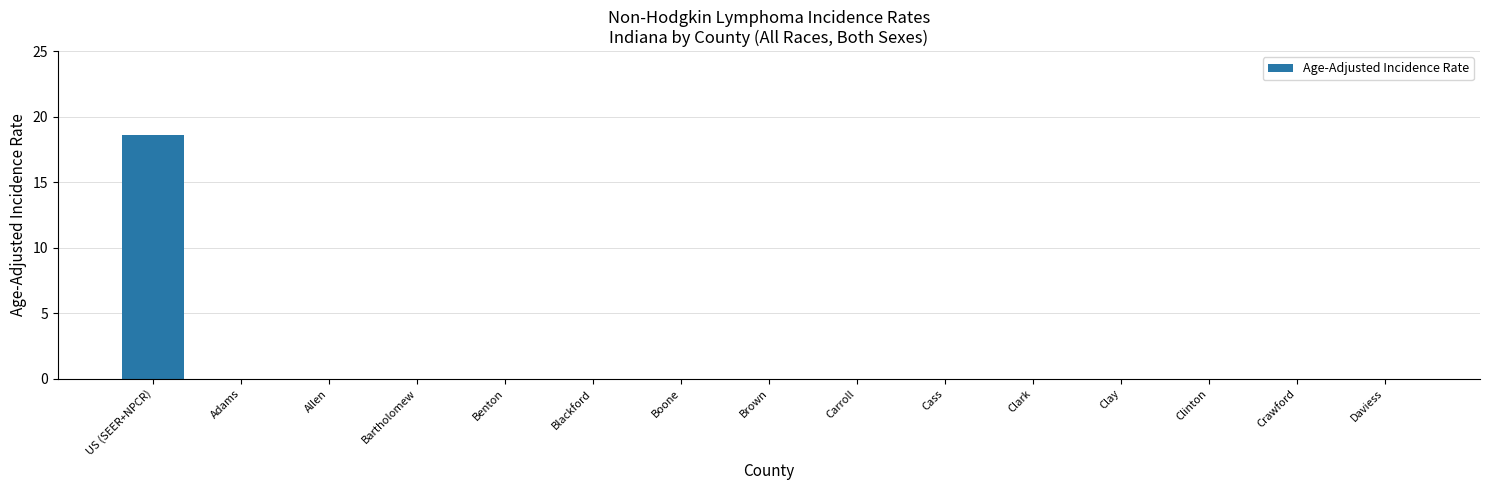

At which category does the chart reach its peak across all series?

US (SEER+NPCR)